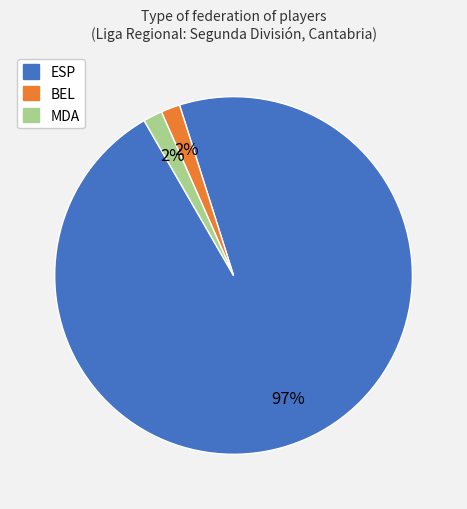

Which has a higher value, ESP or BEL?

ESP